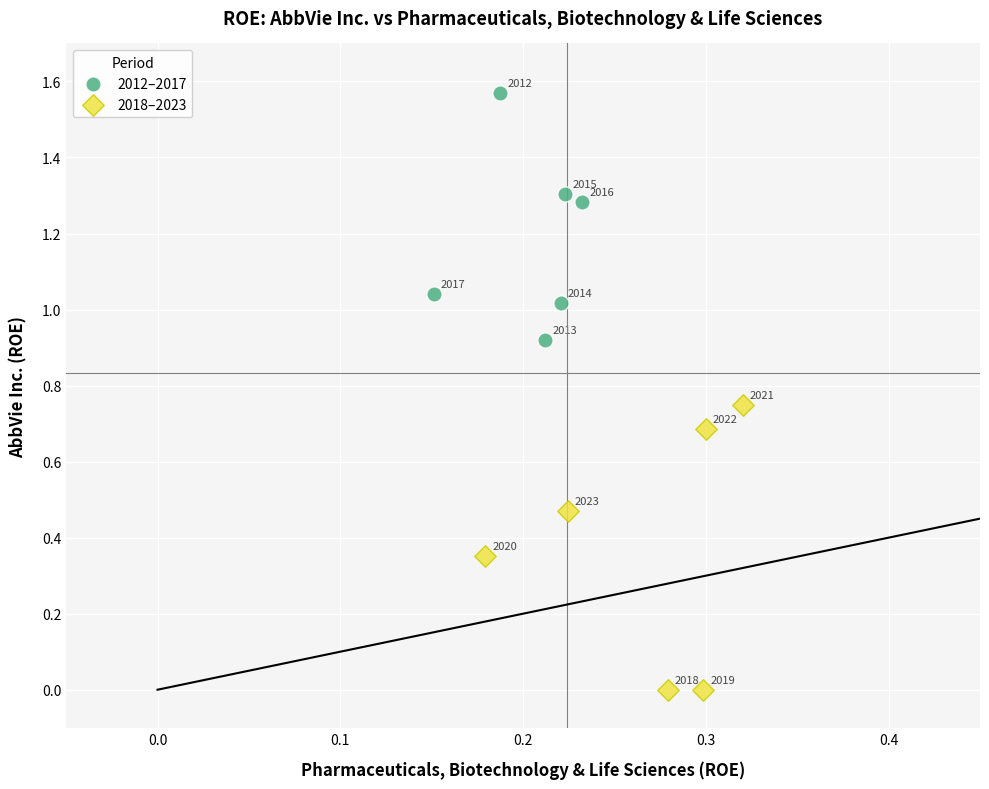

Which series reaches the maximum Y coordinate?

2012–2017